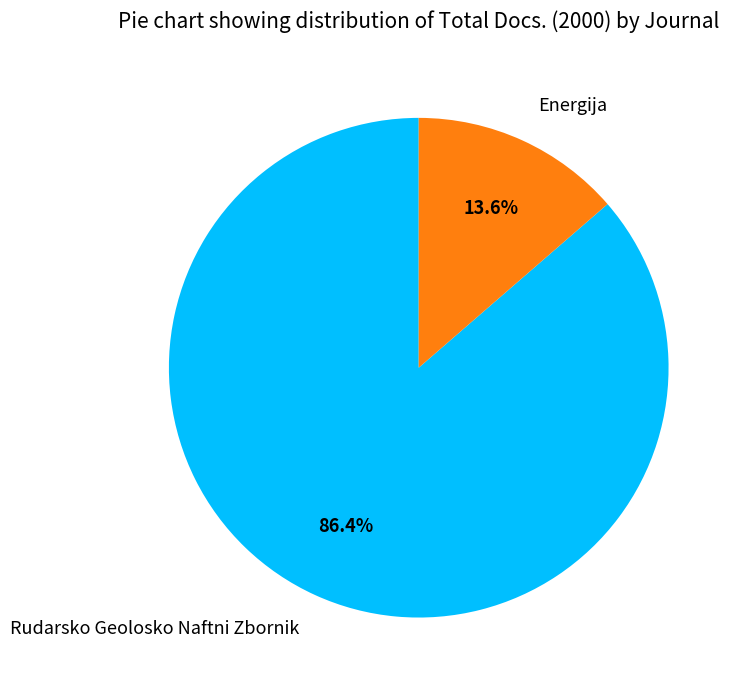

How many segments does this pie chart have?

2